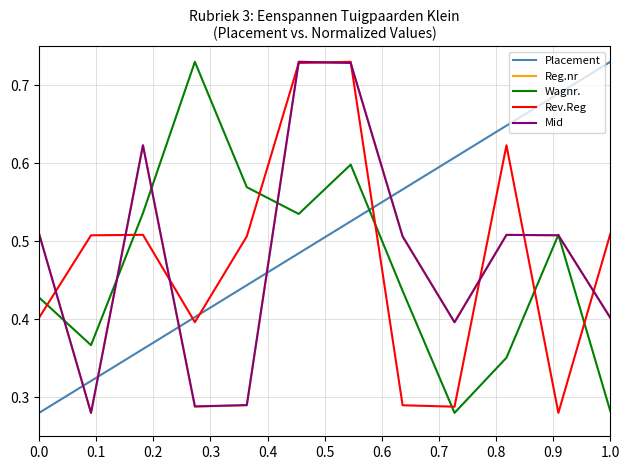

At how many categories does at least one series exceed 0?

12